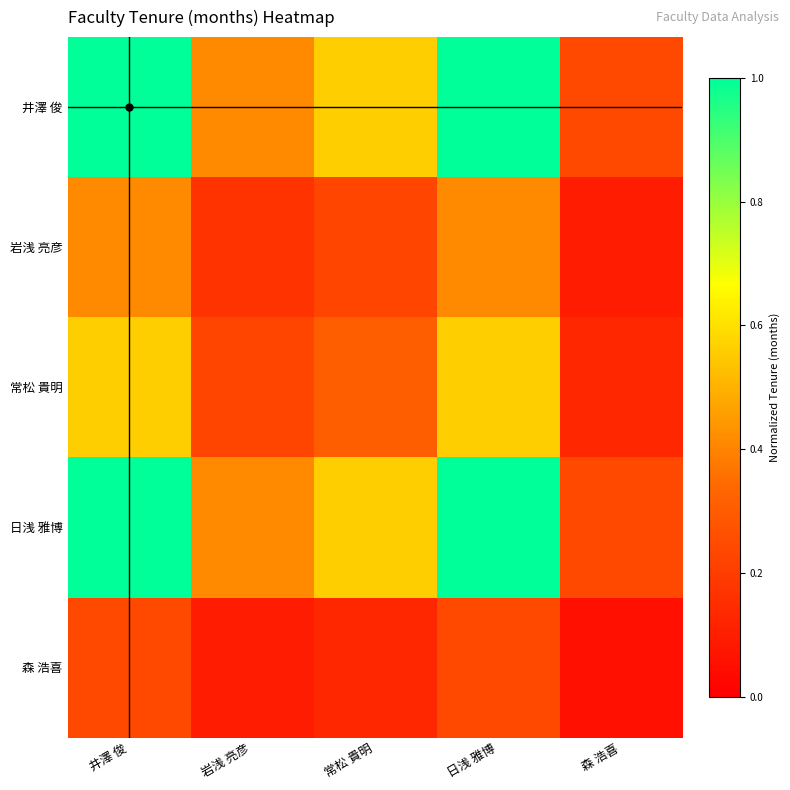

Between 日浅 雅博 and 森 浩喜, which series saw the biggest shift?

井澤 俊